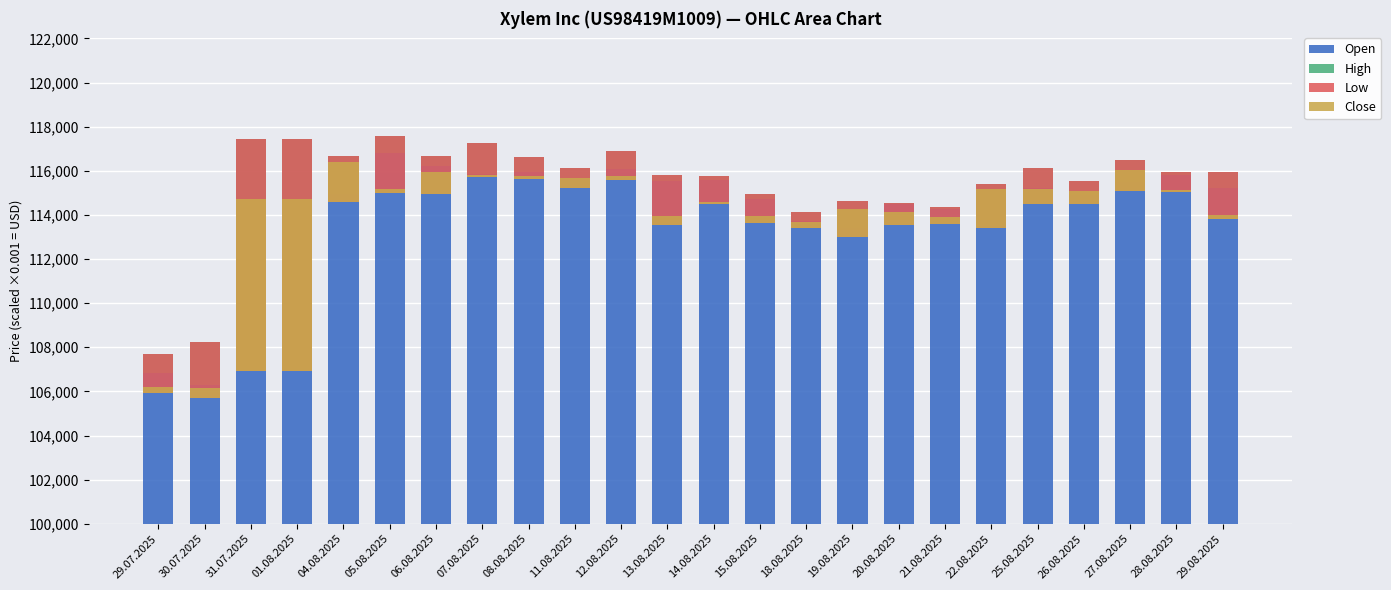

What is the sum of the Open values at 22.08.2025 and 07.08.2025?

229313